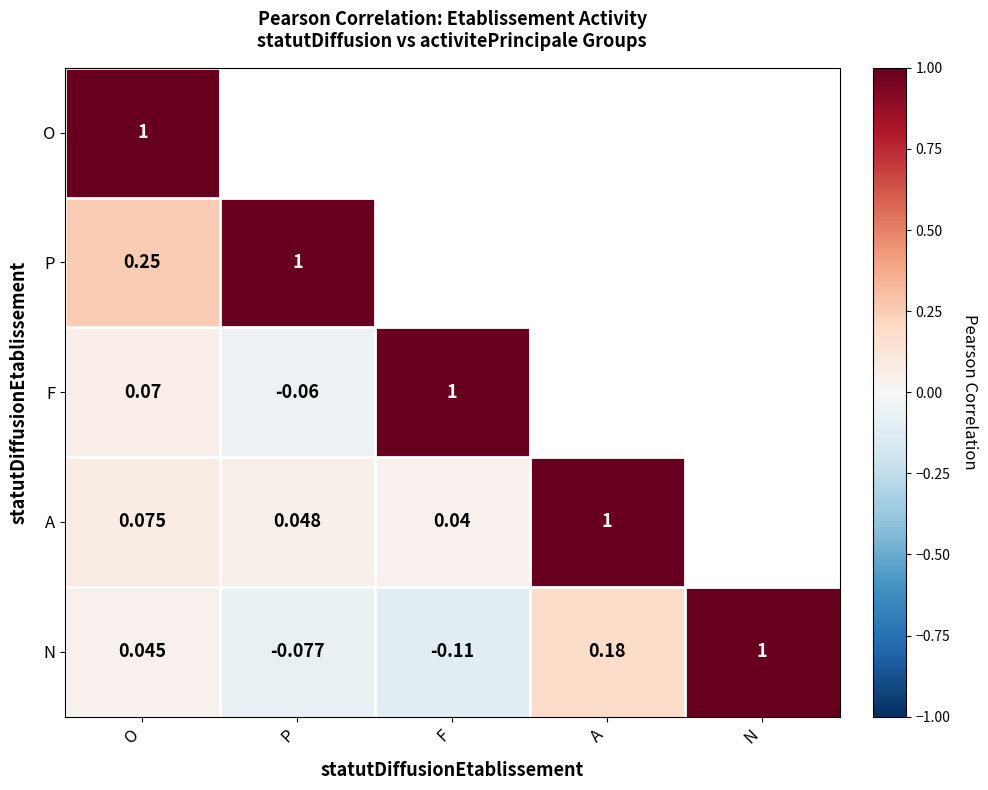

At which label does N first exceed 0?

O